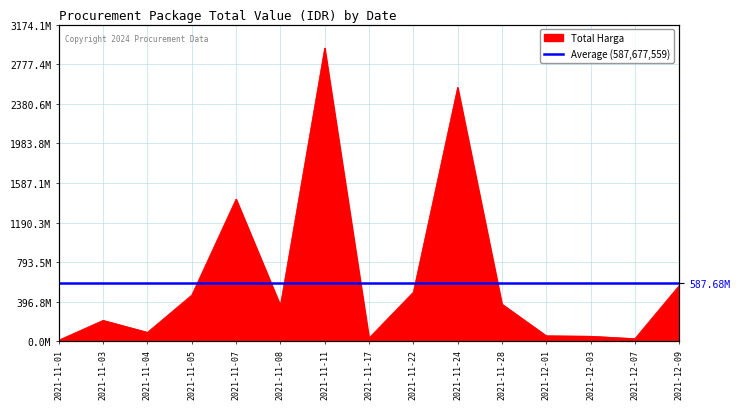

Rank the categories by value from lowest to highest.

2021-11-01, 2021-12-07, 2021-11-17, 2021-12-03, 2021-12-01, 2021-11-04, 2021-11-03, 2021-11-08, 2021-11-28, 2021-11-05, 2021-11-22, 2021-12-09, 2021-11-07, 2021-11-24, 2021-11-11